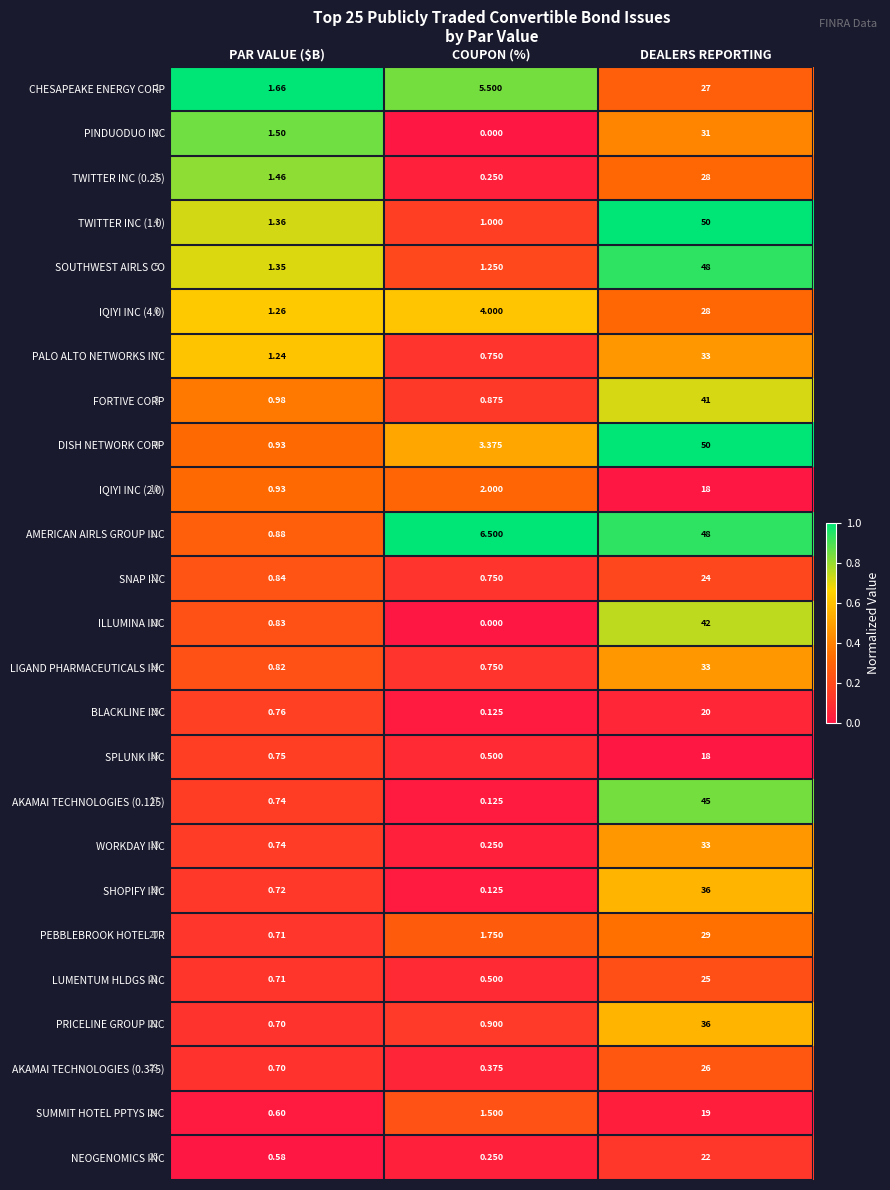

Is the value of TWITTER INC (1.0) at COUPON (%) greater than the value of PRICELINE GROUP INC at DEALERS REPORTING?

No